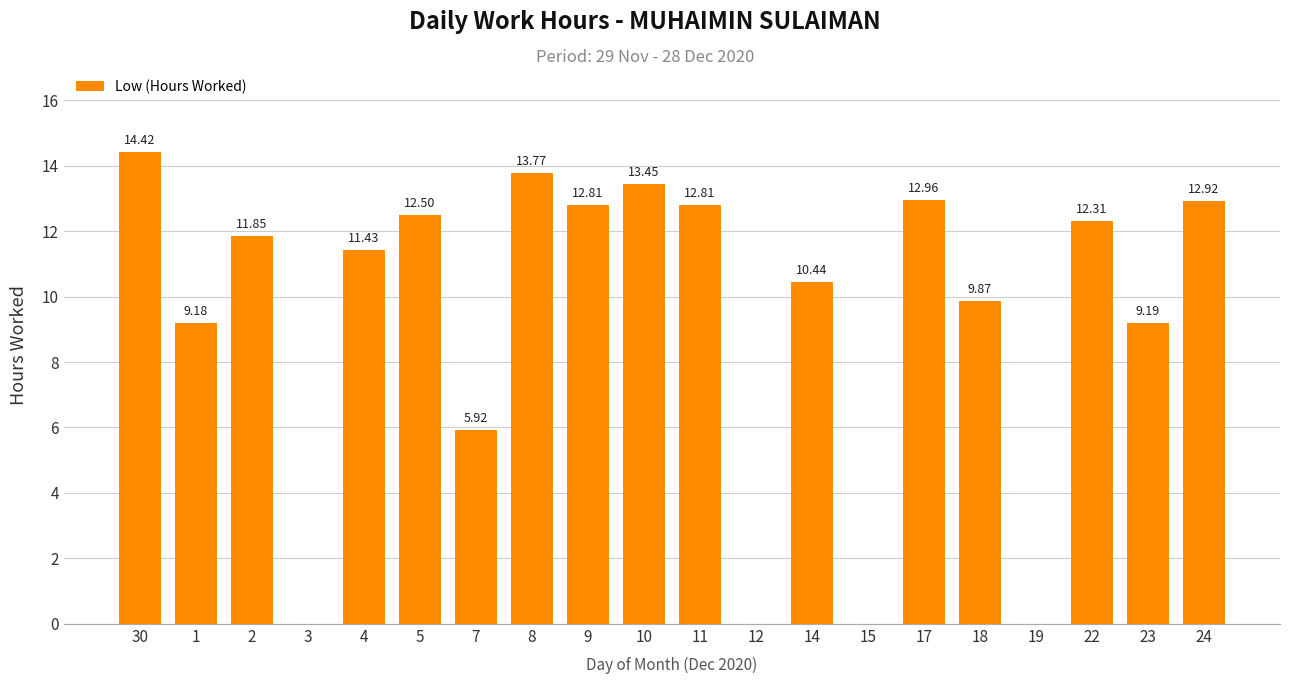

What is the greatest value displayed?

14.4